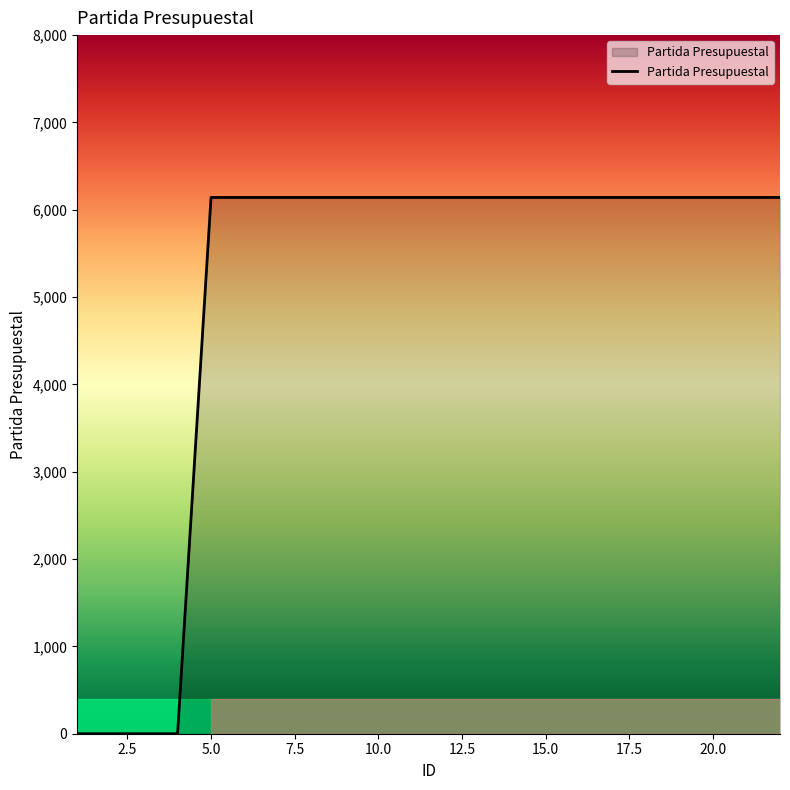

What is the difference between the maximum and minimum values?

6141